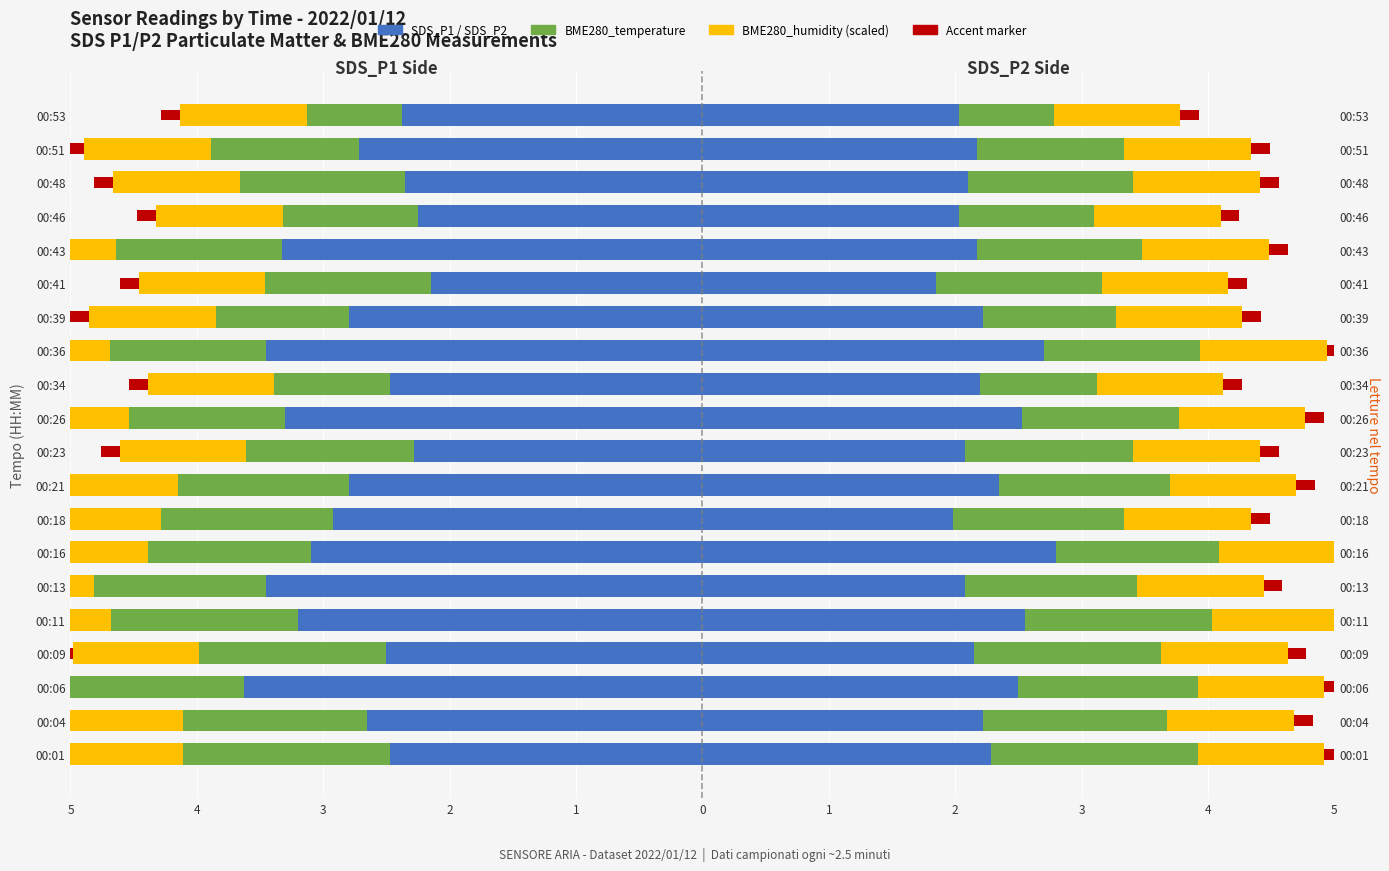

What is the sum of all SDS_P2 values?

45.0